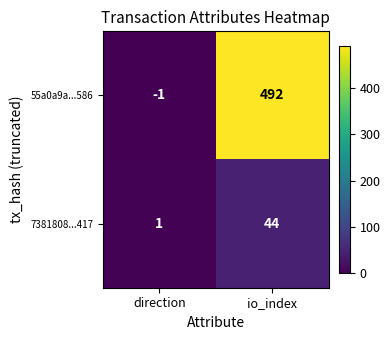

Reading left to right, list all the values displayed in this chart.

55a0a9a...586: direction=-1	io_index=492
7381808...417: direction=1	io_index=44